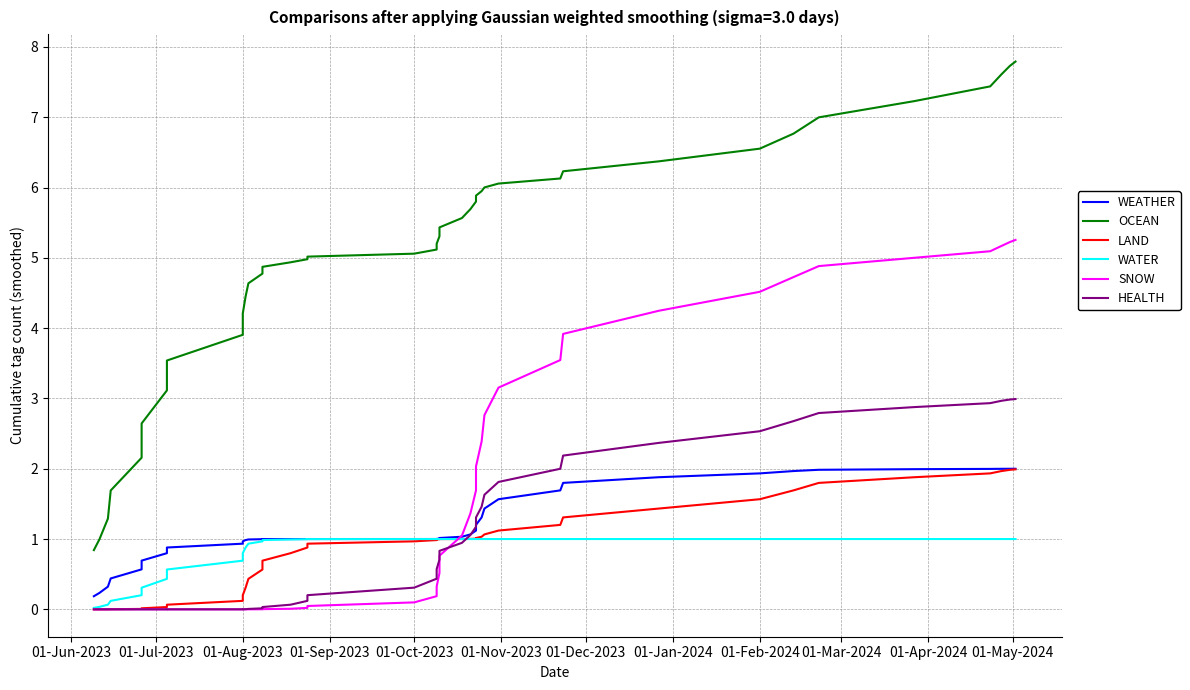

Reading left to right, what are all the values shown in this chart?

WEATHER: 0.2	0.2	0.3	0.4	0.6	0.7	0.8	0.9	0.9	1.0	1.0	1.0	1.0	1.0	1.0	1.0	1.0	1.0	1.0	1.0	1.0	1.0	1.0	1.1	1.1	1.2	1.3	1.4	1.6	1.7	1.8	1.9	1.9	2.0	2.0	2.0	2.0	2.0	2.0	2.0
OCEAN: 0.8	1.0	1.3	1.7	2.2	2.6	3.1	3.5	3.9	4.2	4.5	4.6	4.8	4.9	4.9	5.0	5.0	5.1	5.1	5.2	5.3	5.4	5.6	5.7	5.8	5.9	5.9	6.0	6.1	6.1	6.2	6.4	6.6	6.8	7.0	7.2	7.4	7.6	7.7	7.8
LAND: 0.0	0.0	0.0	0.0	0.0	0.0	0.0	0.1	0.1	0.2	0.3	0.4	0.6	0.7	0.8	0.9	0.9	1.0	1.0	1.0	1.0	1.0	1.0	1.0	1.0	1.0	1.0	1.1	1.1	1.2	1.3	1.4	1.6	1.7	1.8	1.9	1.9	2.0	2.0	2.0
WATER: 0.0	0.0	0.1	0.1	0.2	0.3	0.4	0.6	0.7	0.8	0.9	0.9	1.0	1.0	1.0	1.0	1.0	1.0	1.0	1.0	1.0	1.0	1.0	1.0	1.0	1.0	1.0	1.0	1.0	1.0	1.0	1.0	1.0	1.0	1.0	1.0	1.0	1.0	1.0	1.0
SNOW: 0.0	0.0	0.0	0.0	0.0	0.0	0.0	0.0	0.0	0.0	0.0	0.0	0.0	0.0	0.0	0.0	0.0	0.1	0.2	0.3	0.5	0.8	1.0	1.4	1.7	2.0	2.4	2.8	3.2	3.5	3.9	4.2	4.5	4.7	4.9	5.0	5.1	5.2	5.2	5.3
HEALTH: 0.0	0.0	0.0	0.0	0.0	0.0	0.0	0.0	0.0	0.0	0.0	0.0	0.0	0.0	0.1	0.1	0.2	0.3	0.4	0.6	0.7	0.8	0.9	1.1	1.2	1.3	1.5	1.6	1.8	2.0	2.2	2.4	2.5	2.7	2.8	2.9	2.9	3.0	3.0	3.0